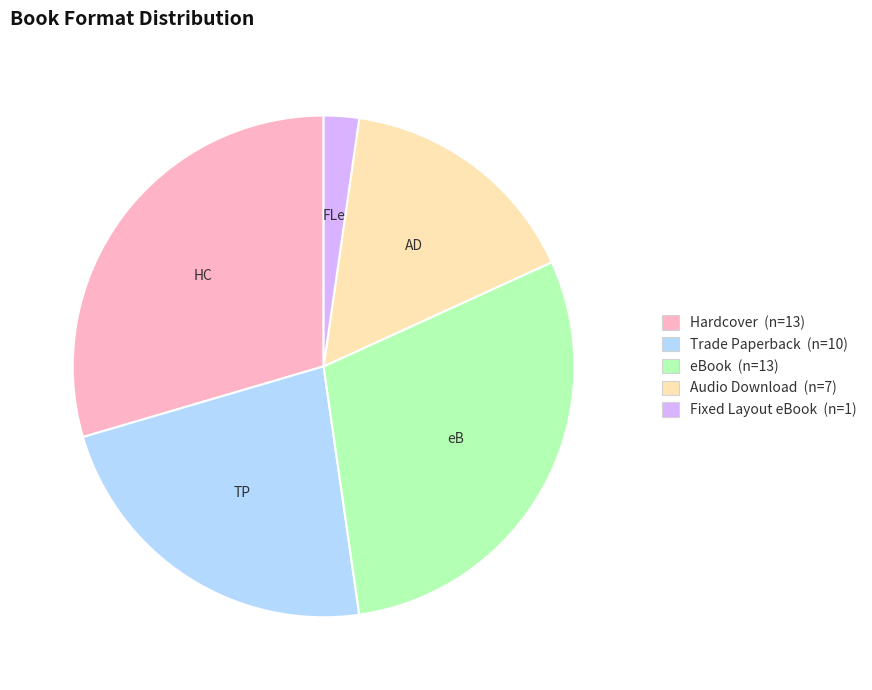

Is there a majority slice in this chart?

No